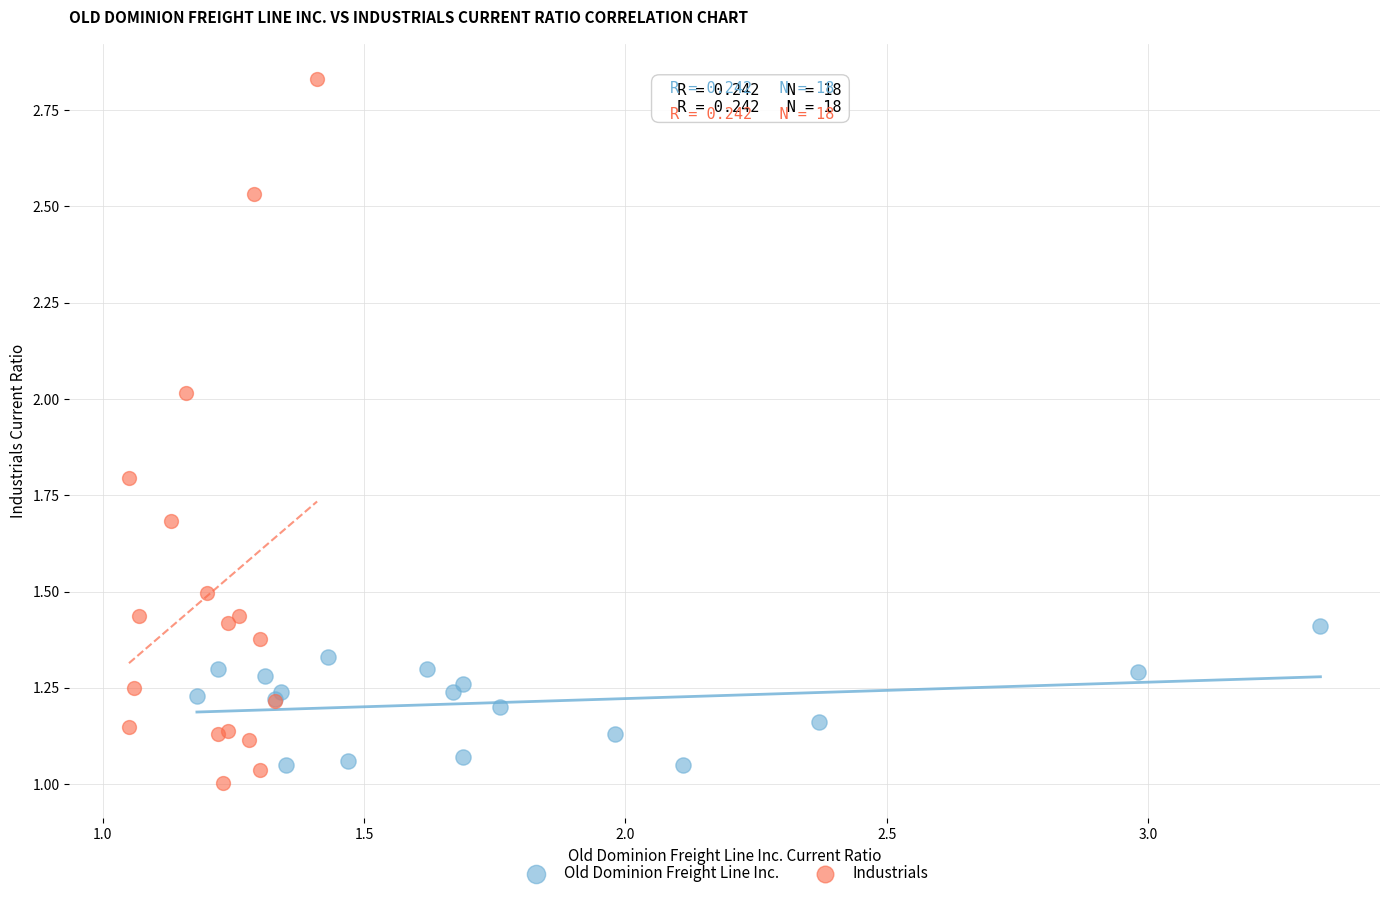

Which series reaches the maximum Y coordinate?

Industrials